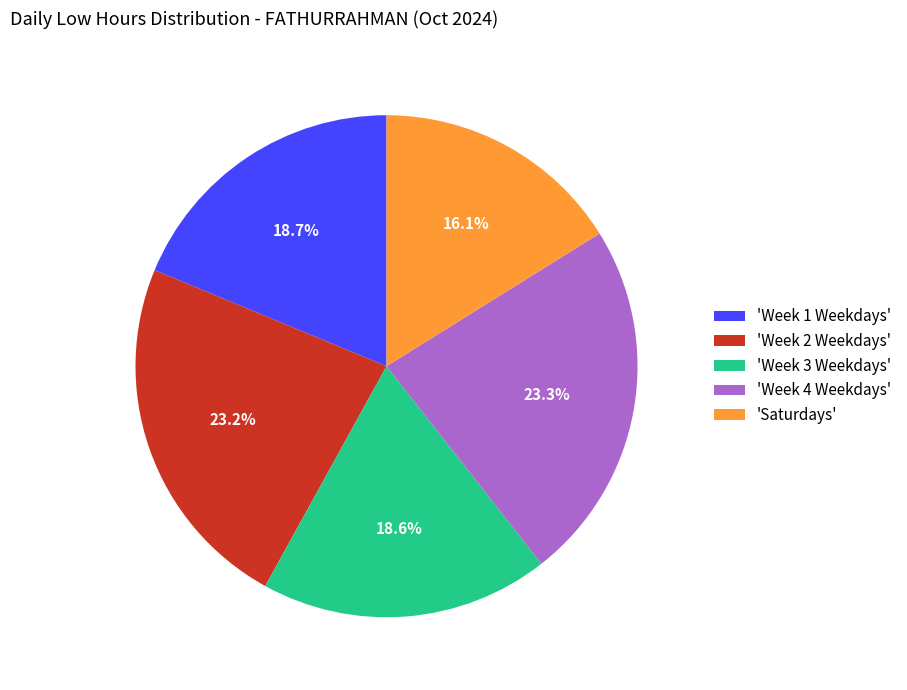

What is the ratio of the value at 'Week 1 Weekdays' to the value at 'Week 2 Weekdays'?

0.8